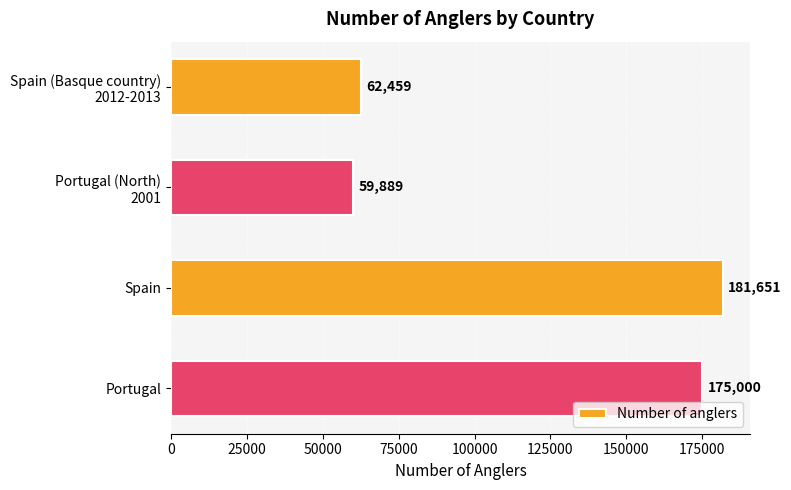

Reading top to bottom, extract all data points from this chart.

62459	59889	181651	175000